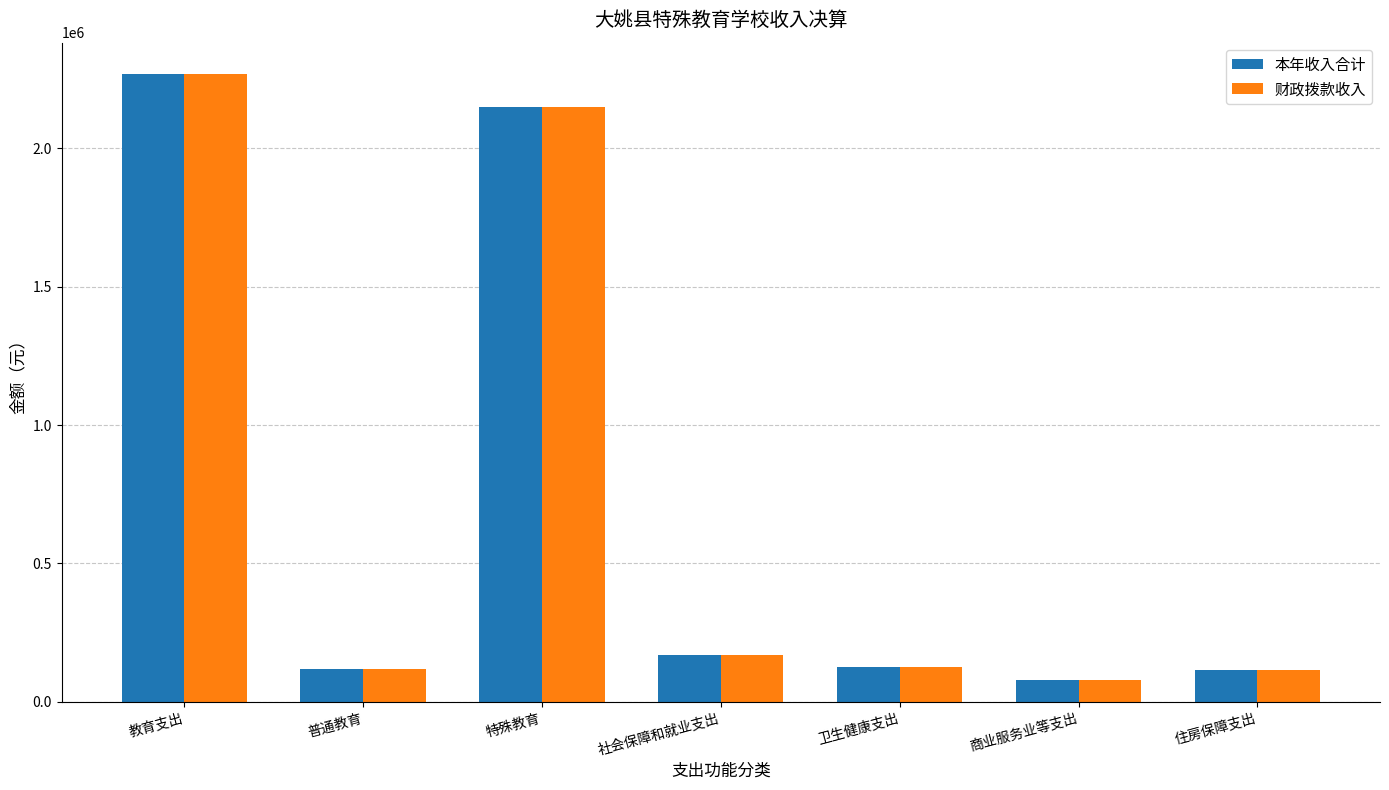

What is the difference between the maximum and minimum values in the 本年收入合计 series?

2187388.2